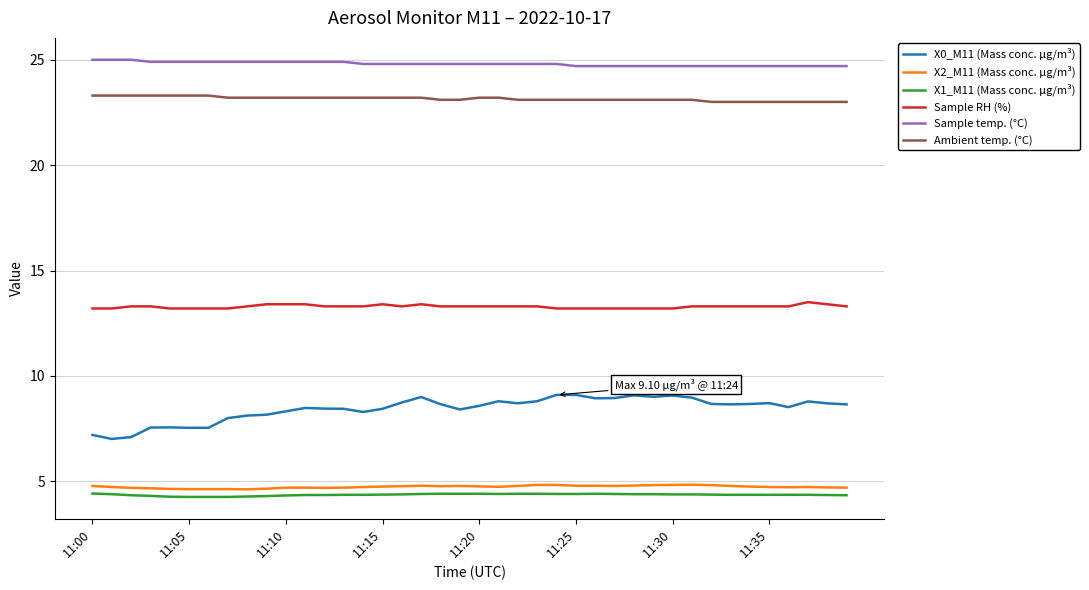

Which series has the largest total across all categories?

Sample temp. (°C)